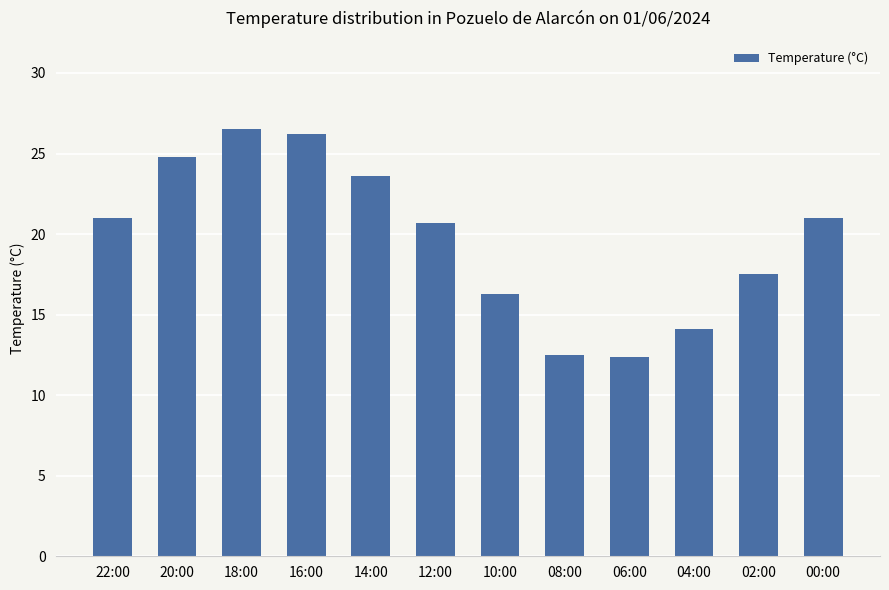

Approximately how many times larger is the value at 20:00 compared to 08:00?

2.0